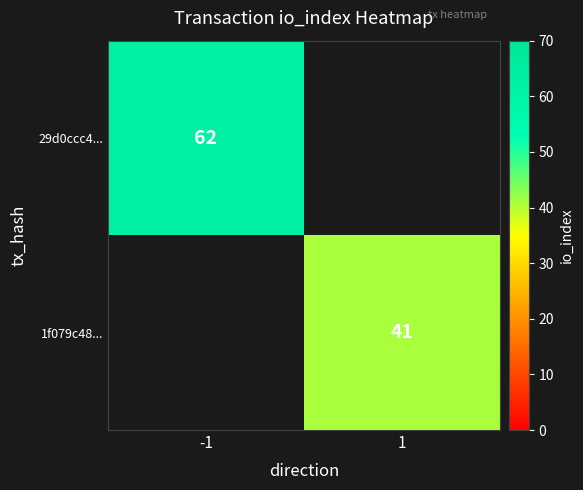

The 1f079c48... series shows 41 at 1. True or false?

True